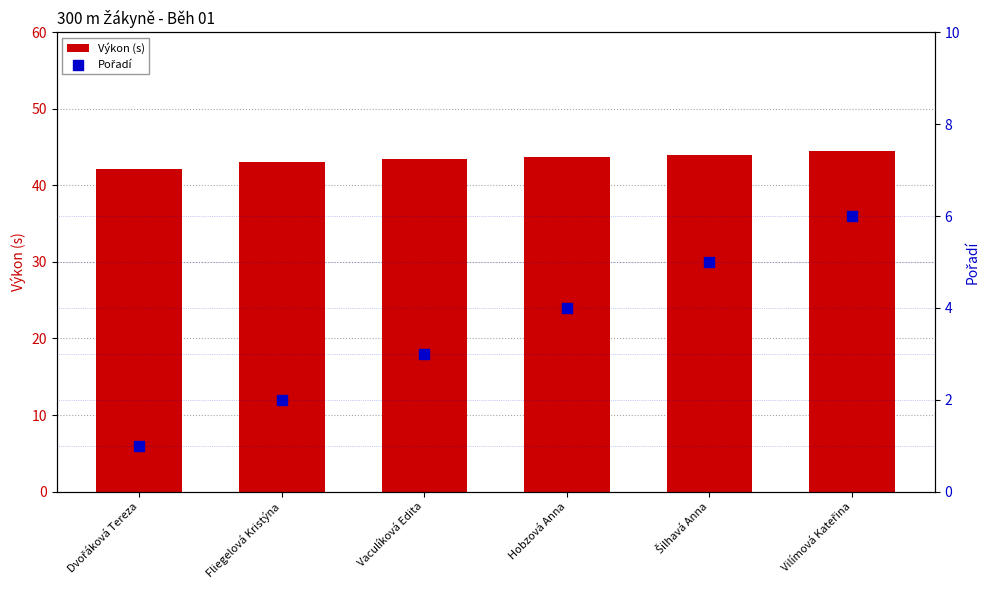

At which category is the sum across all series the highest?

Vilímová Kateřina